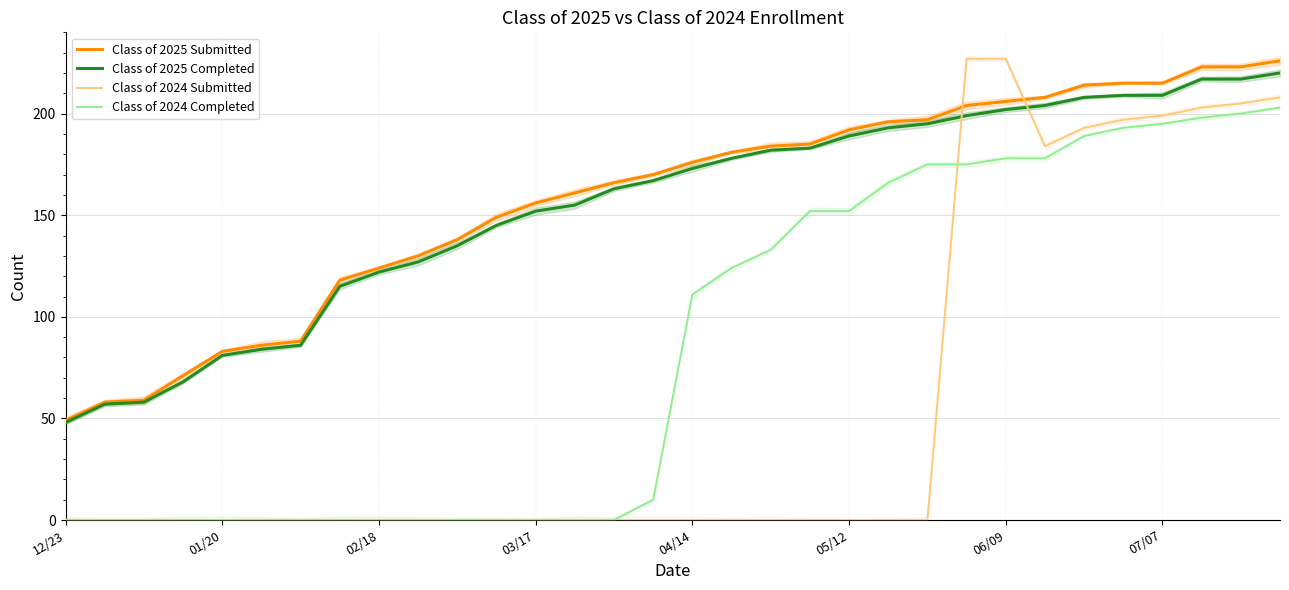

The Class of 2025 Completed series shows 173 at 04/14. True or false?

True